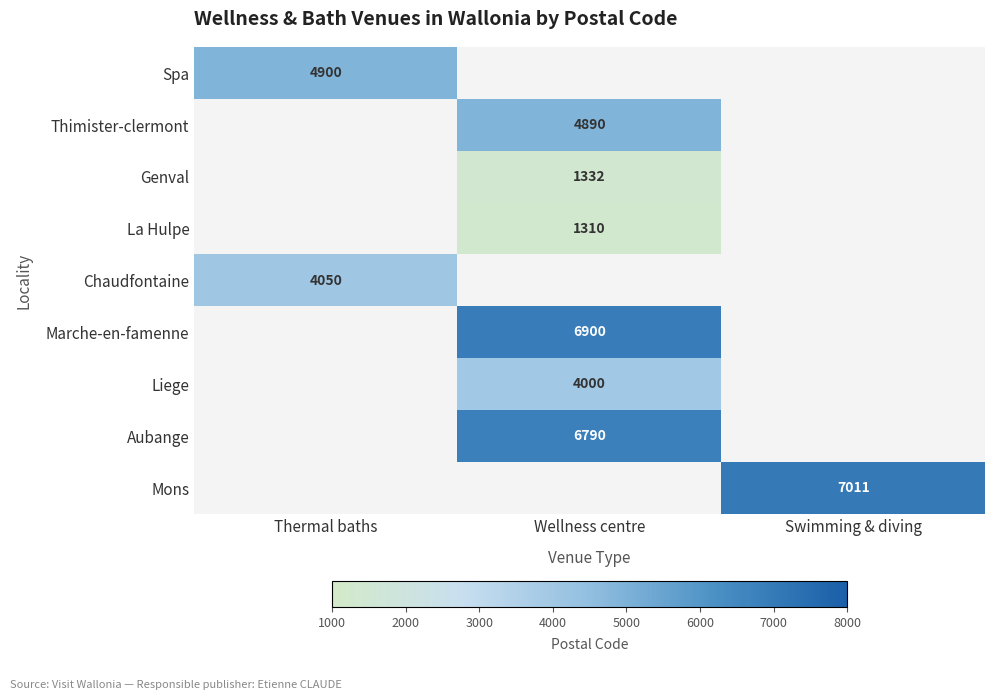

Is it true that Marche-en-famenne equals 11608 at Wellness centre?

False